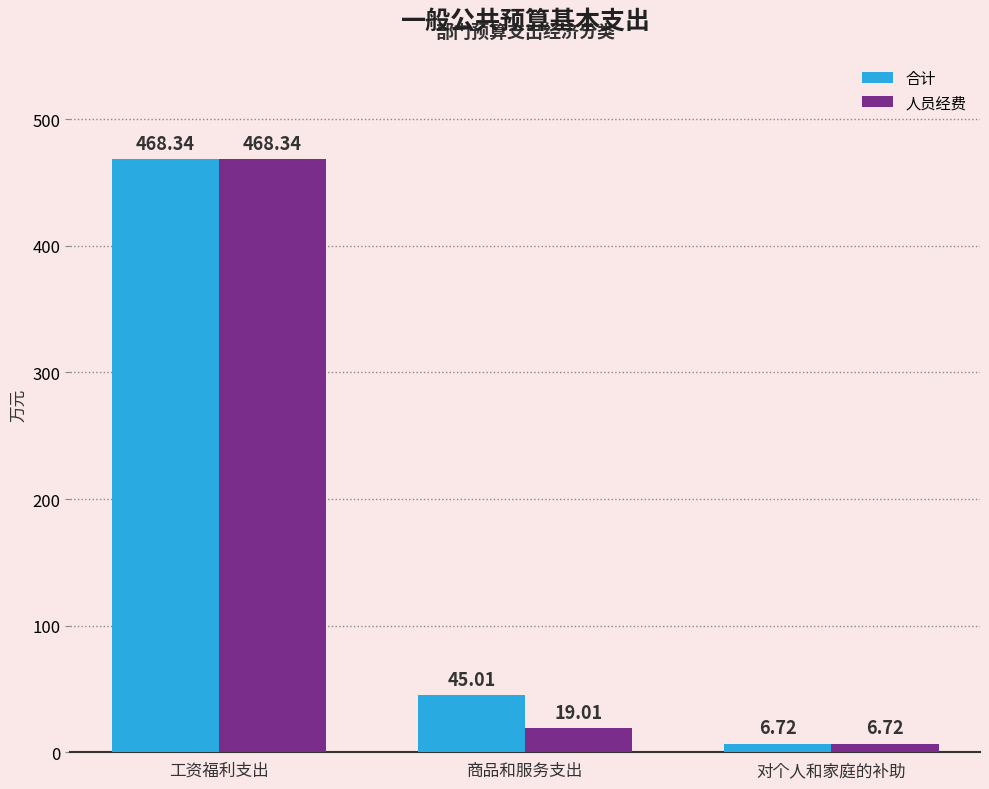

List the labels in order of 合计 value, smallest first.

对个人和家庭的补助, 商品和服务支出, 工资福利支出